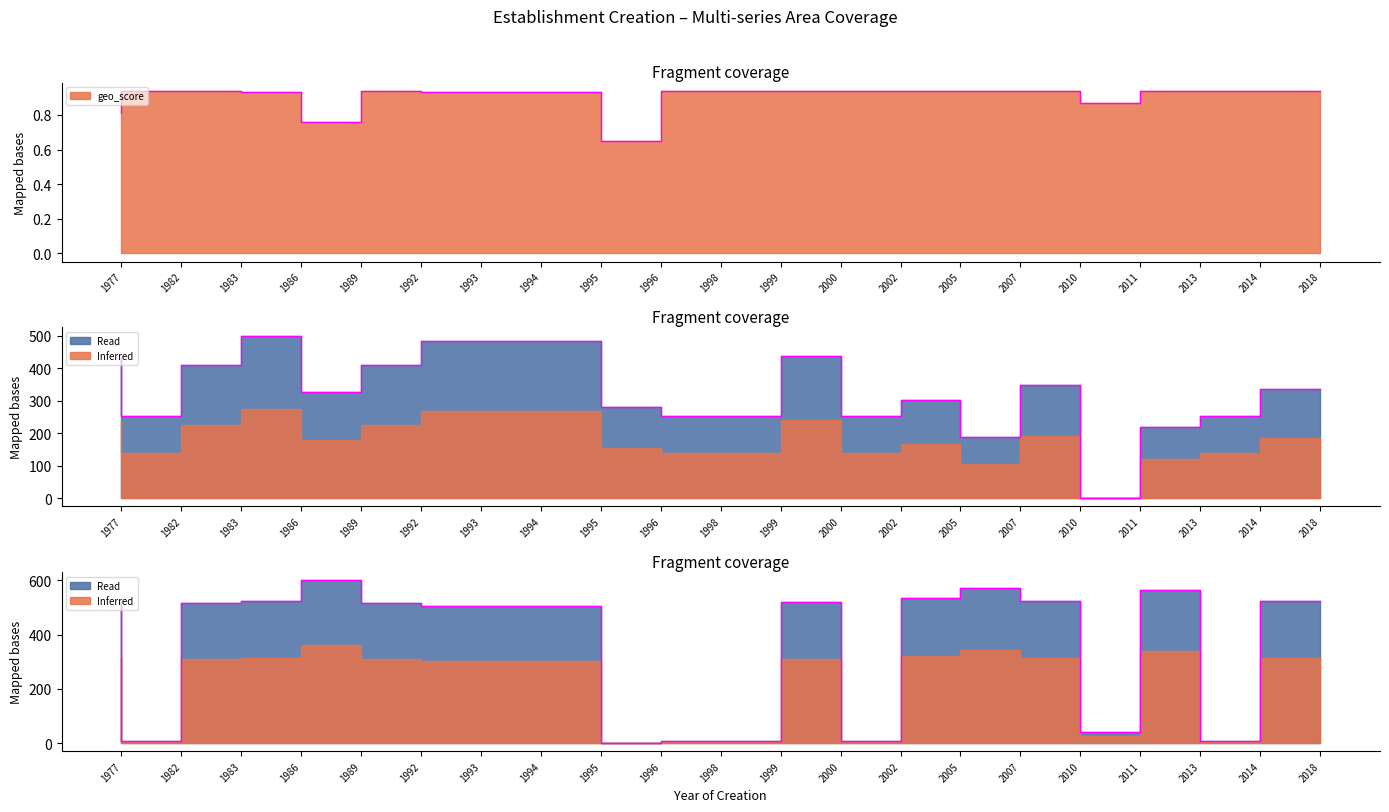

Which category has the highest value across all series?

1989